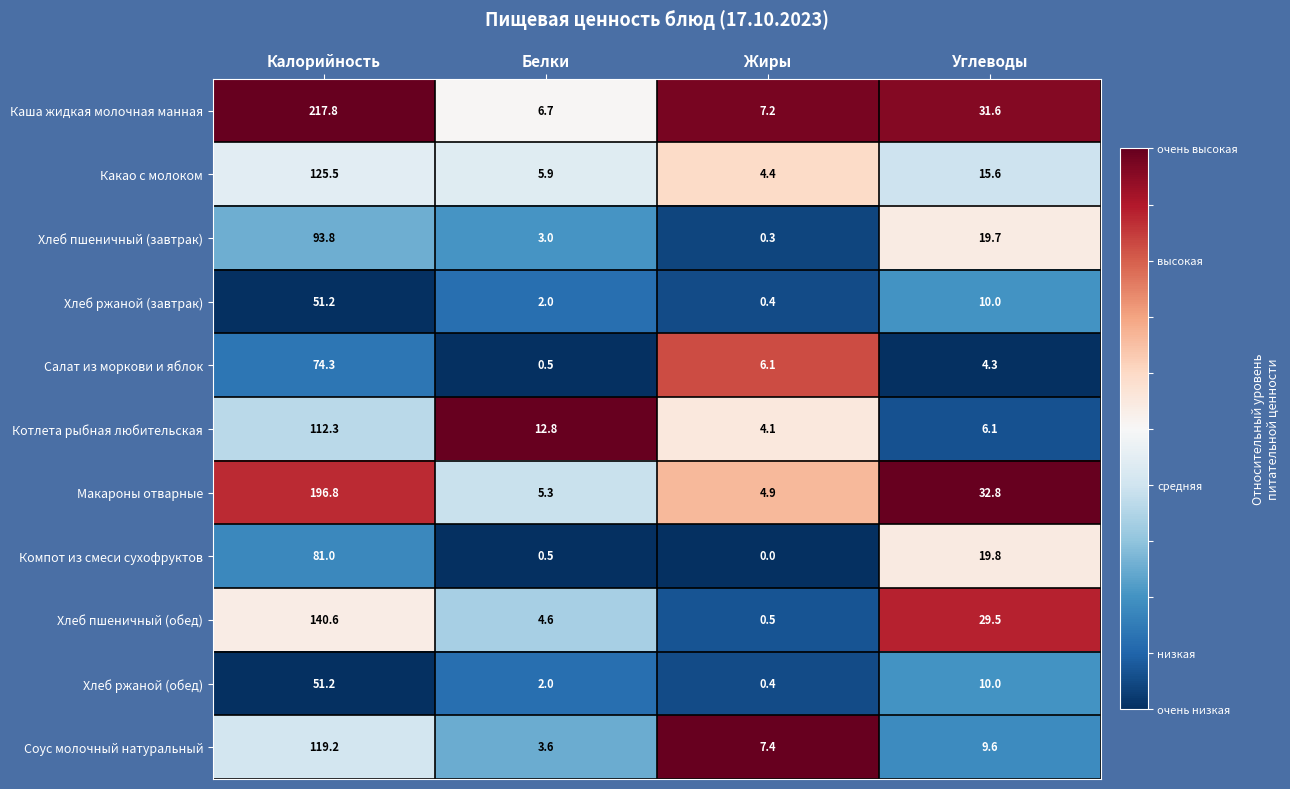

Which series has the largest total across all categories?

Каша жидкая молочная манная